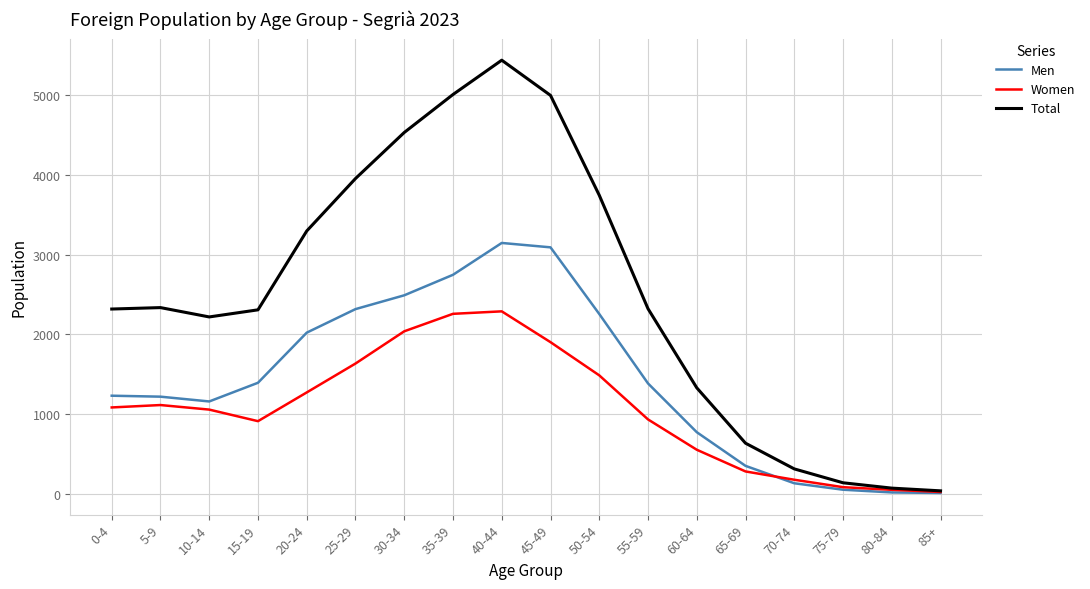

What is the spread (max minus min) of values at 40-44?

3147